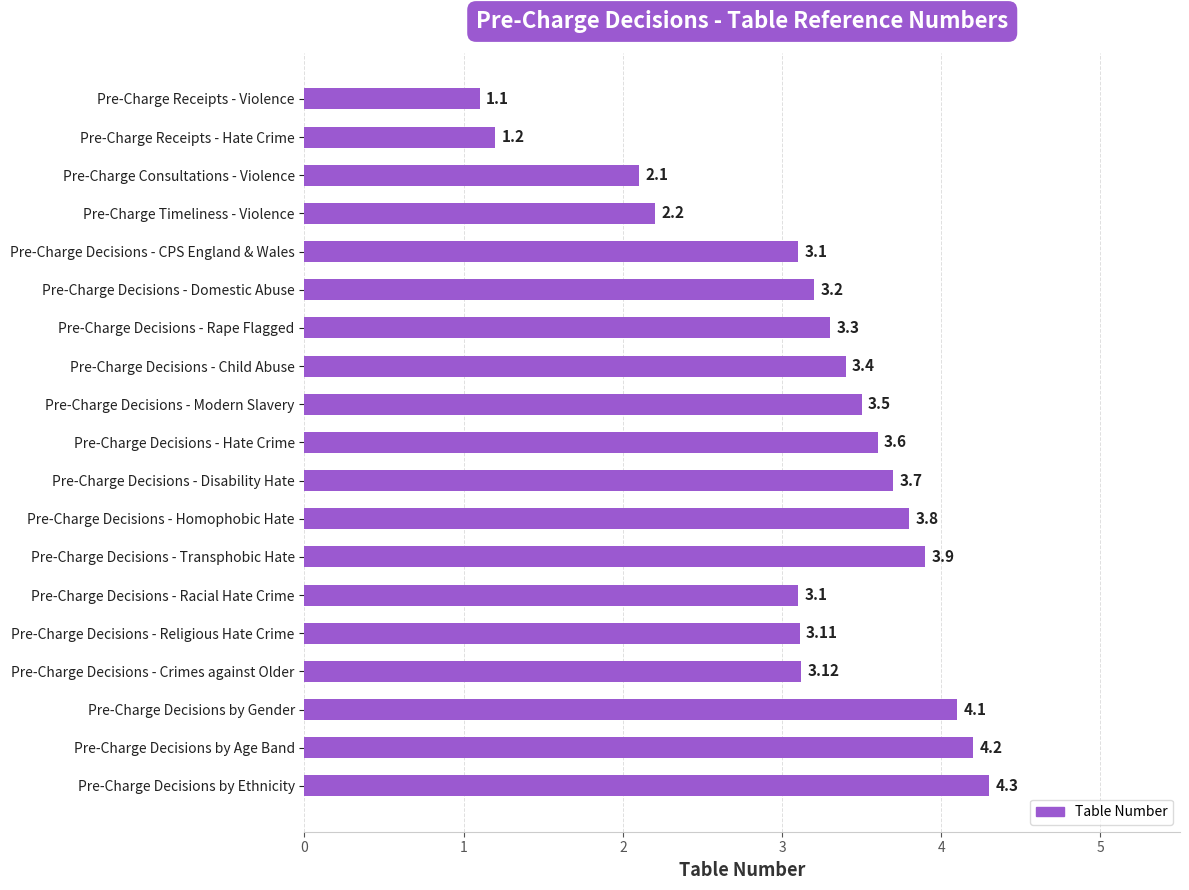

Which category has the lowest value across all series?

Pre-Charge Receipts - Violence